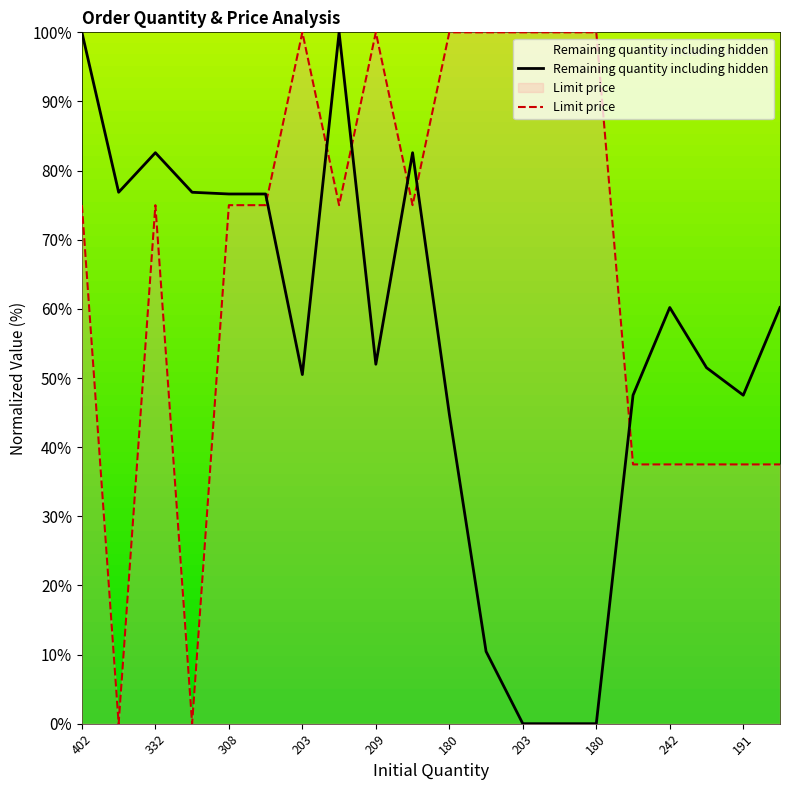

What is the label of the 1st point from the right?

242